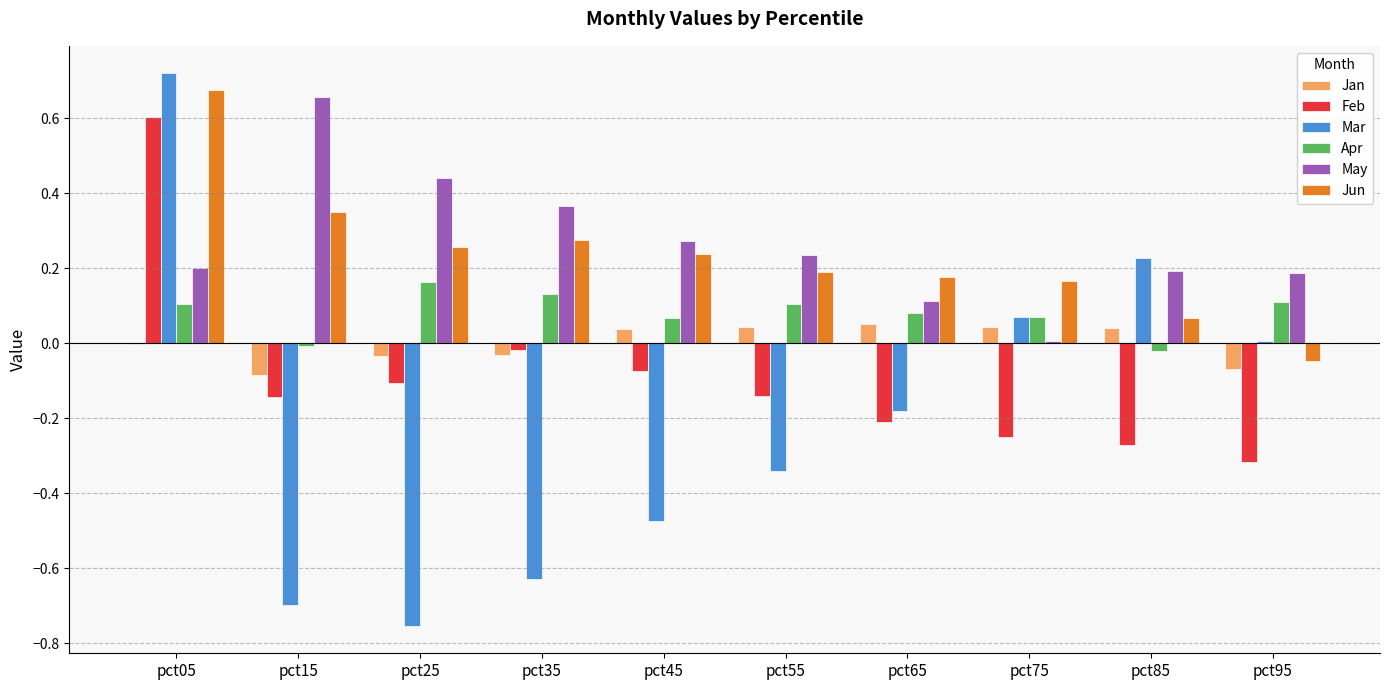

Which label corresponds to the largest value in the chart?

pct05